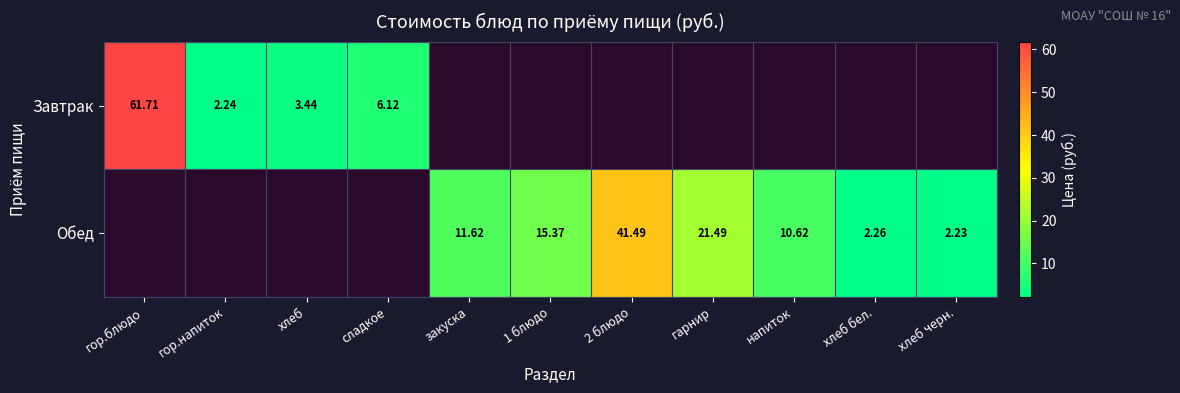

Is the value of Завтрак at сладкое greater than the value of Обед at 2 блюдо?

No